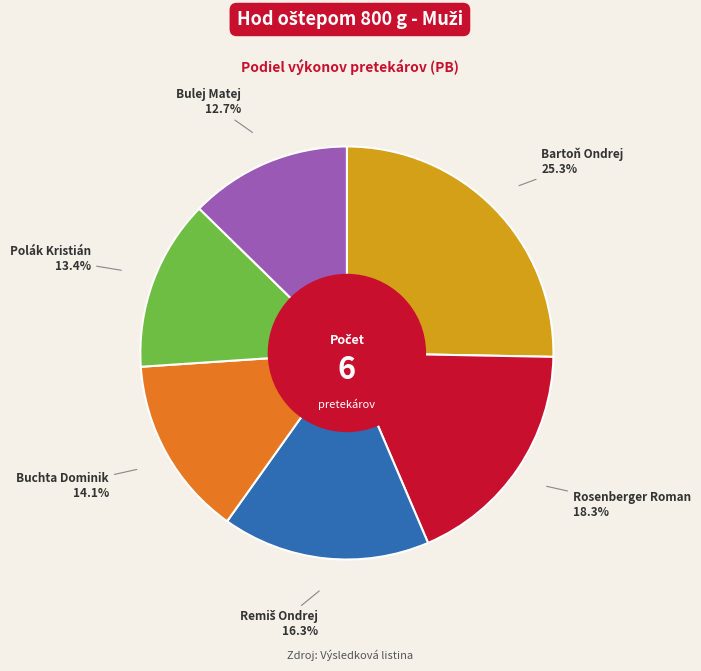

What is the largest slice in the pie chart?

Bartoň Ondrej